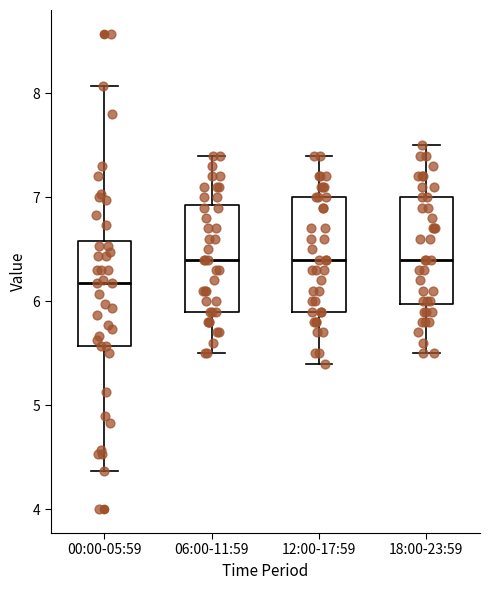

Where does the median line of the box for 06:00-11:59 sit on the y-axis? The values are not printed on the chart, so give them approximately, as read against the axis.

6.4